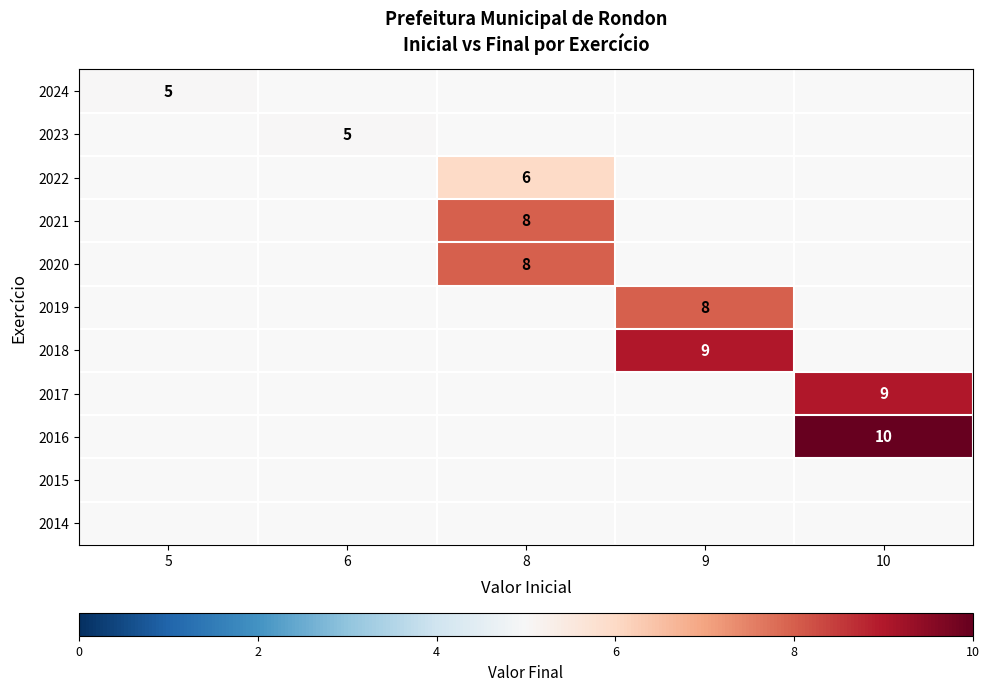

True or false: 2017 has a value of 9 at 10.

True